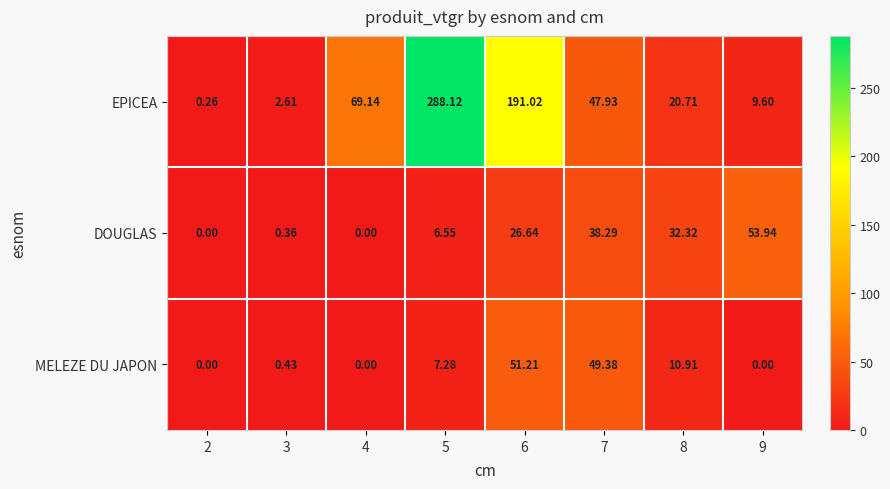

Rank the series at 7 from lowest to highest value.

DOUGLAS, EPICEA, MELEZE DU JAPON